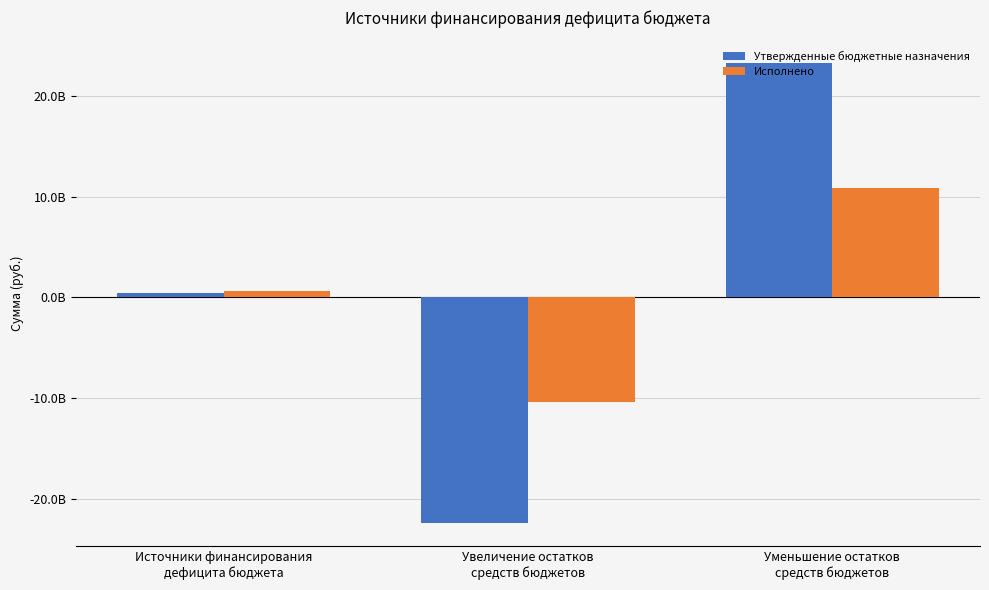

What is the sum of the Исполнено values at Увеличение остатков
средств бюджетов and Источники финансирования
дефицита бюджета?

-9692299552.1